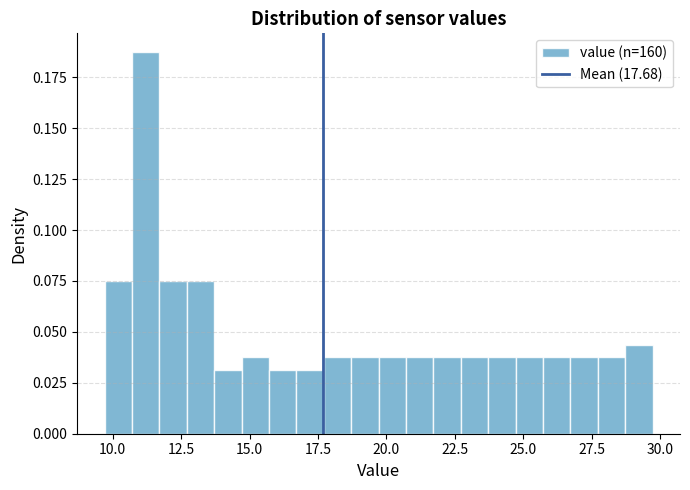

Around what value on the x-axis is the tallest bar? Give the approximate position of its centre, as read against the axis.

11.0